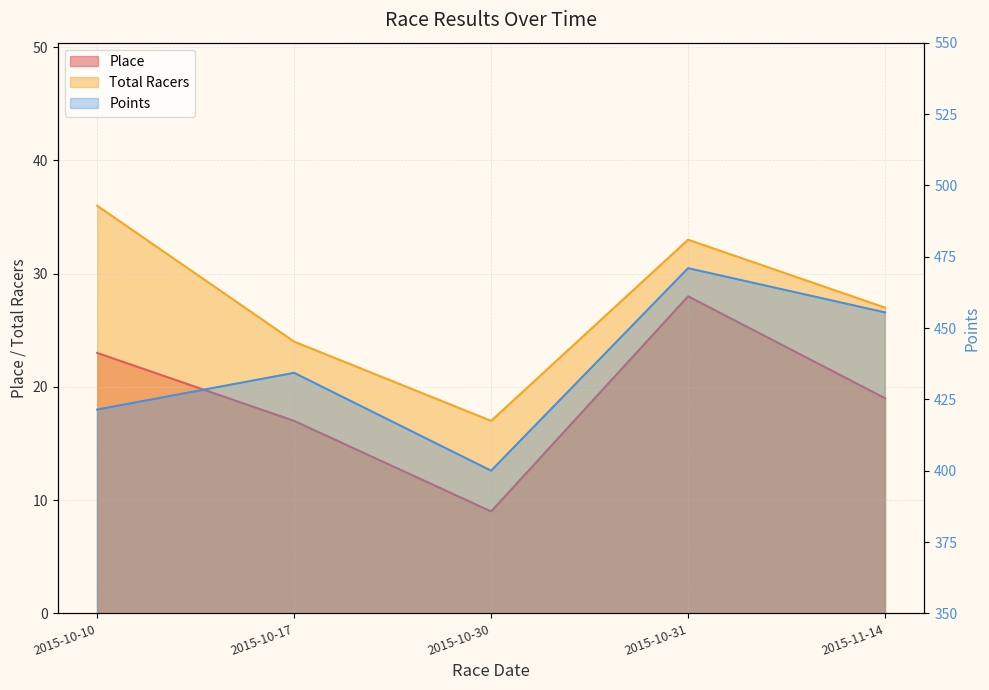

What value does the Total Racers series have at 2015-10-17?

24.0